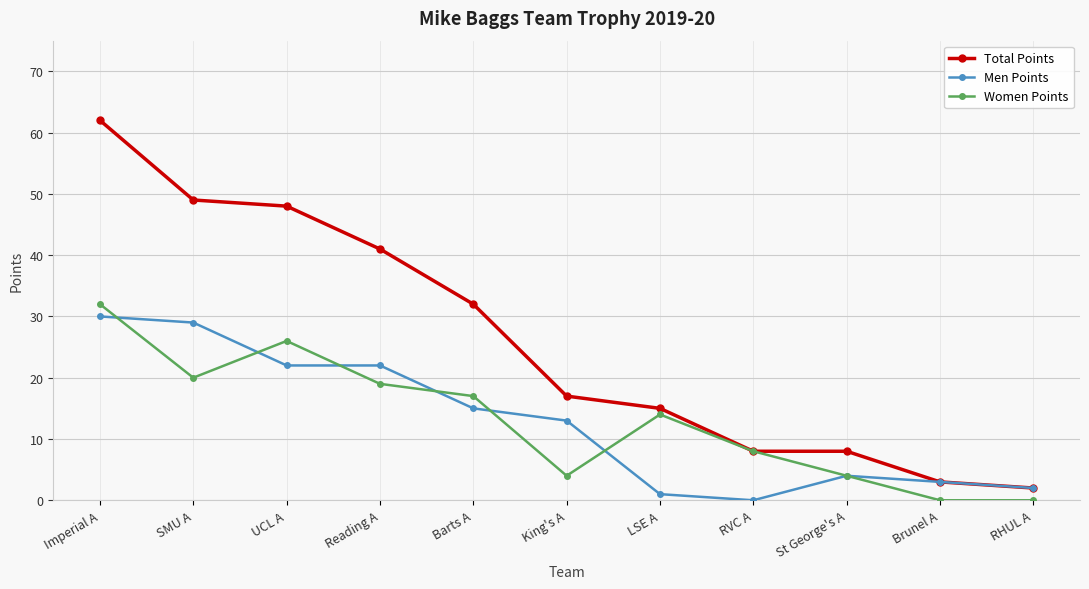

At which category does Women Points reach its first local peak?

UCL A